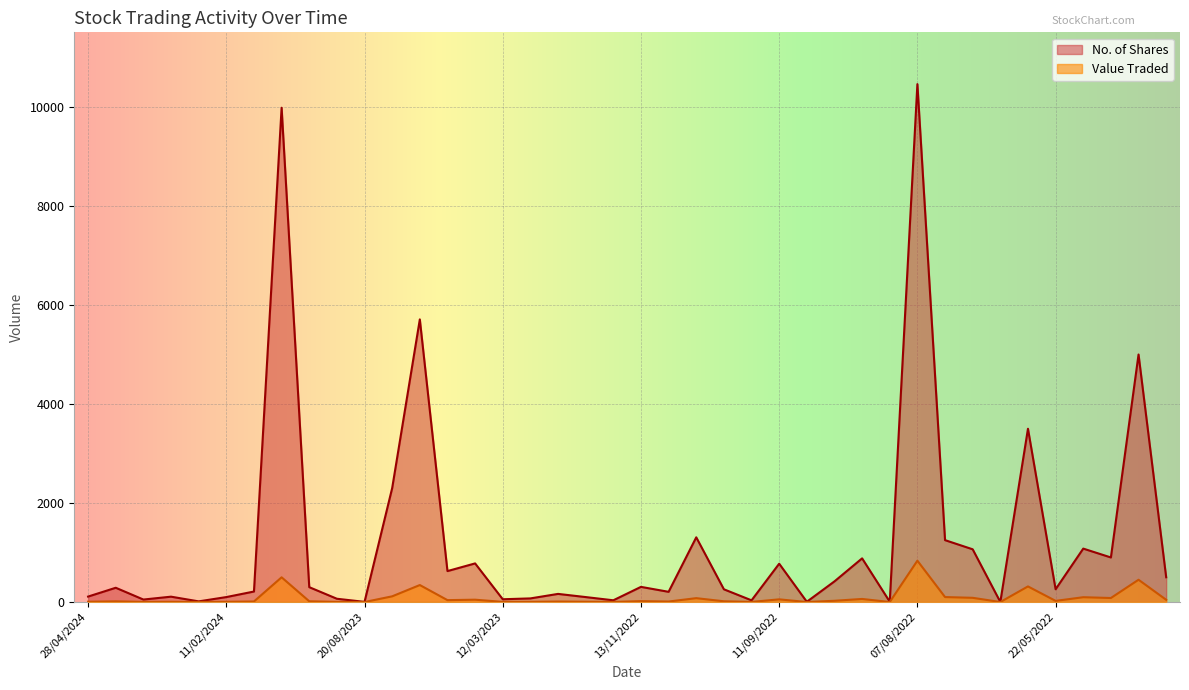

What is the total value across all series at 13/11/2022?

324